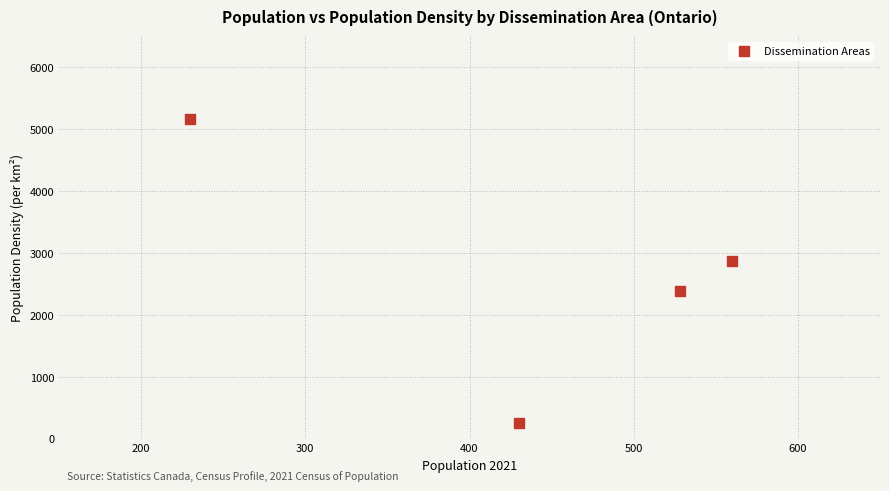

What is the range of Y values (max minus min)?

4904.2